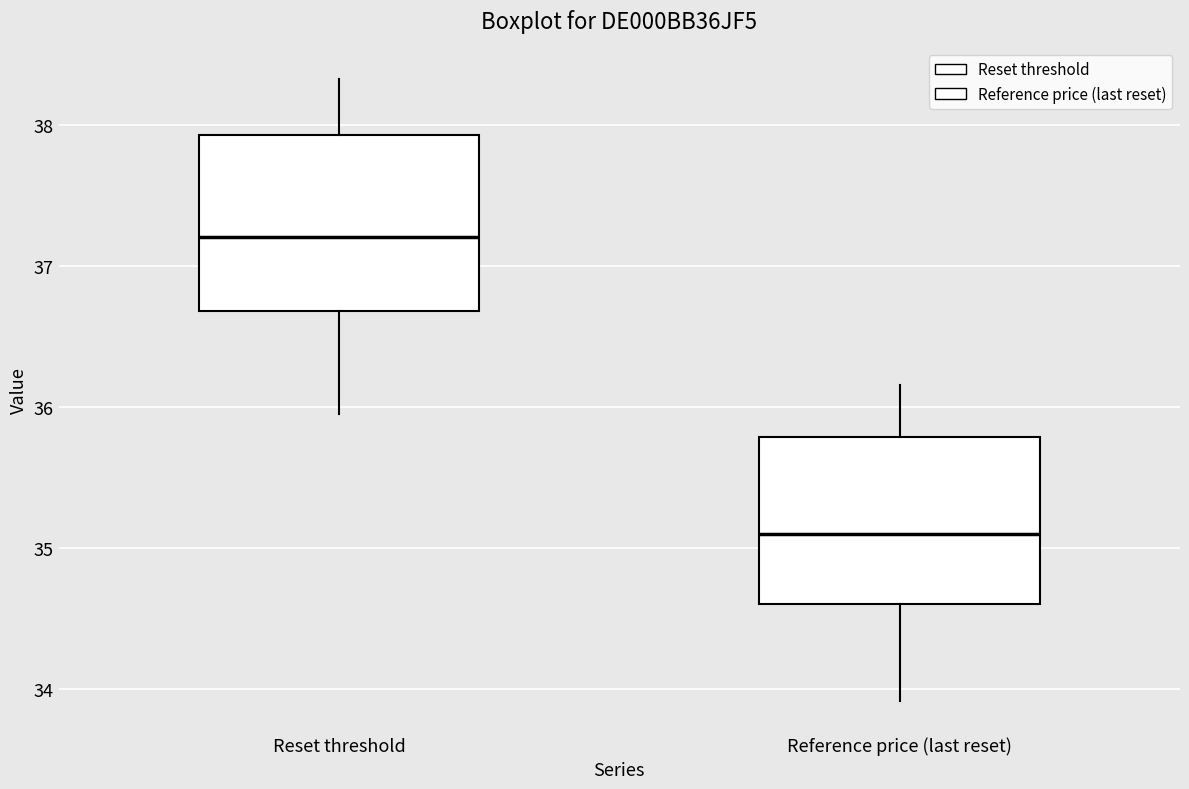

Where does the median line of the box for Reset threshold sit on the y-axis? The values are not printed on the chart, so give them approximately, as read against the axis.

37.2